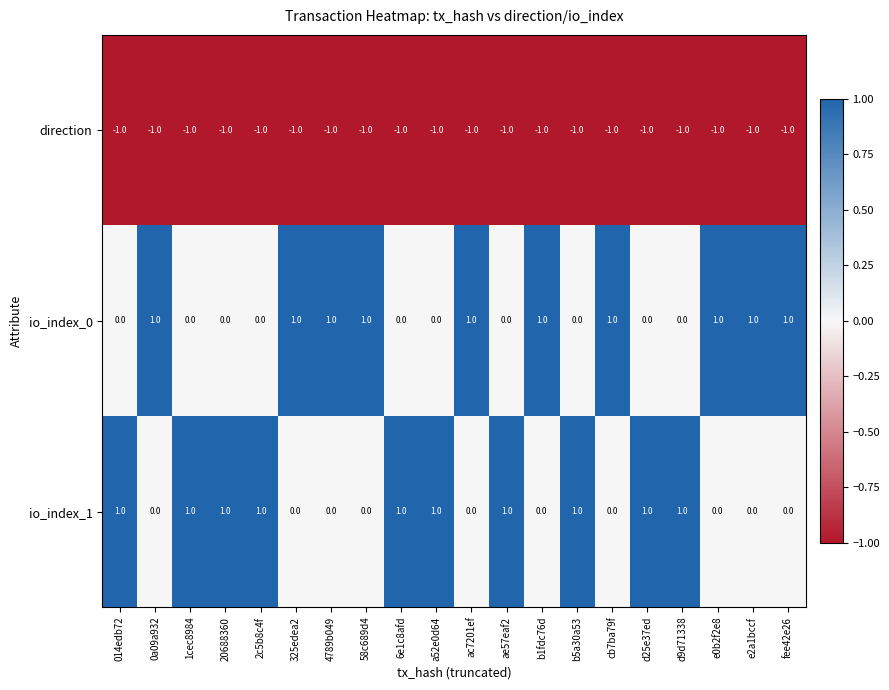

Is it true that direction equals -1 at 2c5b8c4f?

True